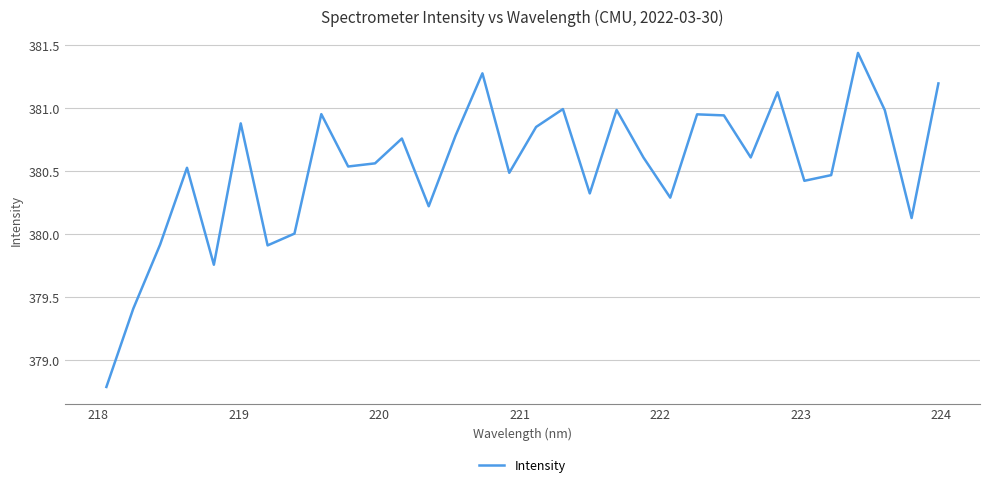

What is the smallest value displayed?

378.8